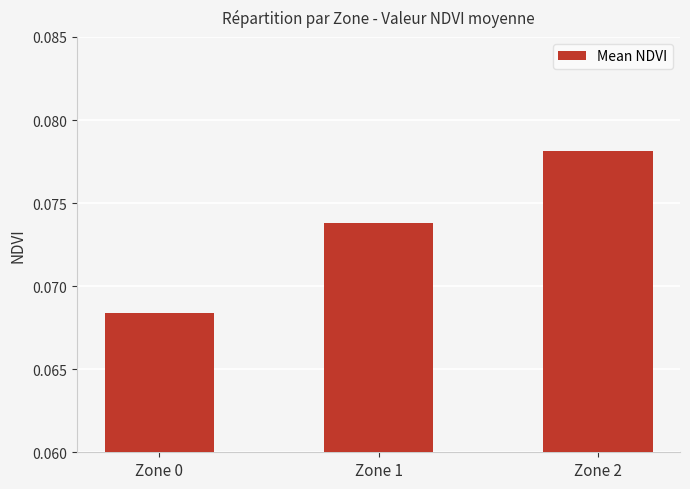

Rank the categories by value from lowest to highest.

Zone 0, Zone 1, Zone 2